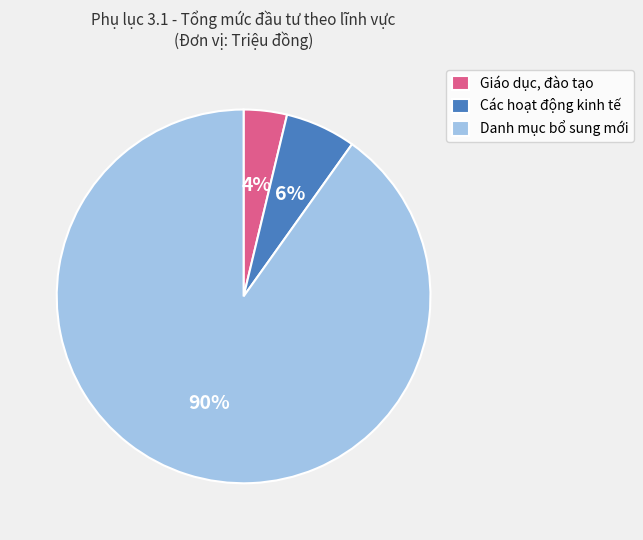

Rank the categories by value from lowest to highest.

Giáo dục, đào tạo, Các hoạt động kinh tế, Danh mục bổ sung mới